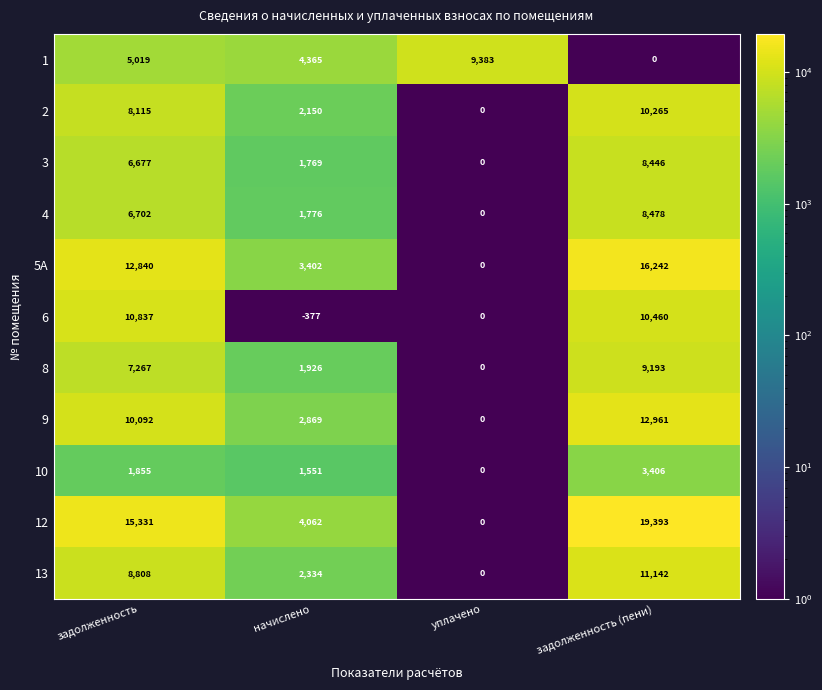

Which category has the lowest value across all series?

начислено